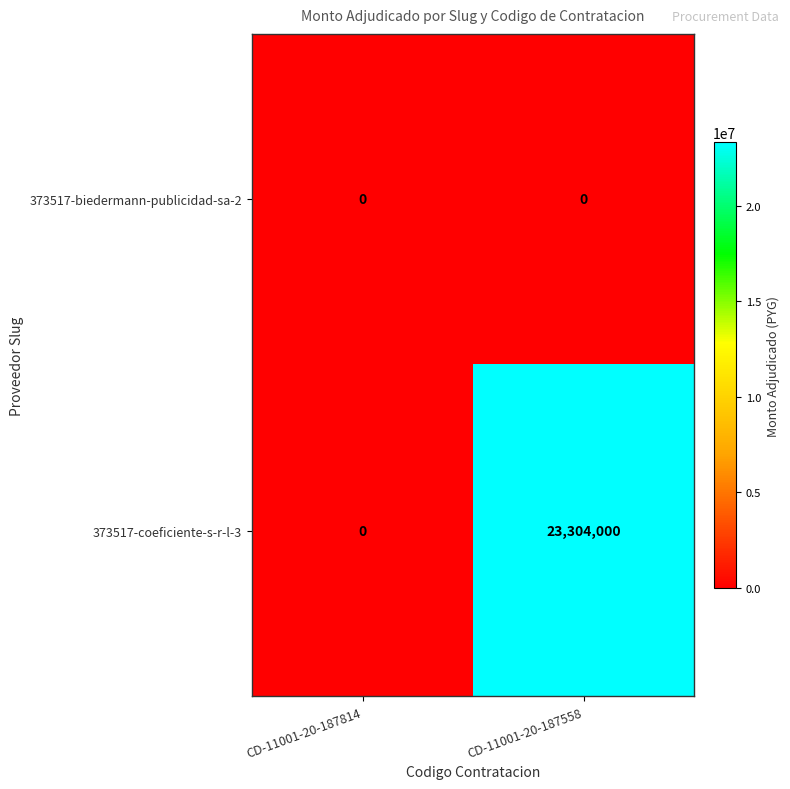

True or false: 373517-coeficiente-s-r-l-3 has a value of 36266844 at CD-11001-20-187558.

False